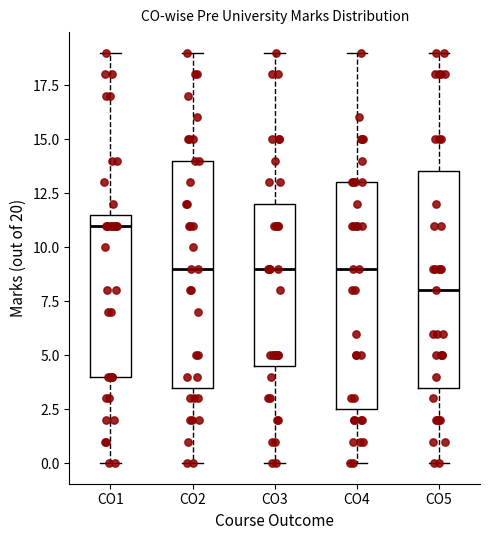

Which box's median line is the lowest?

CO5